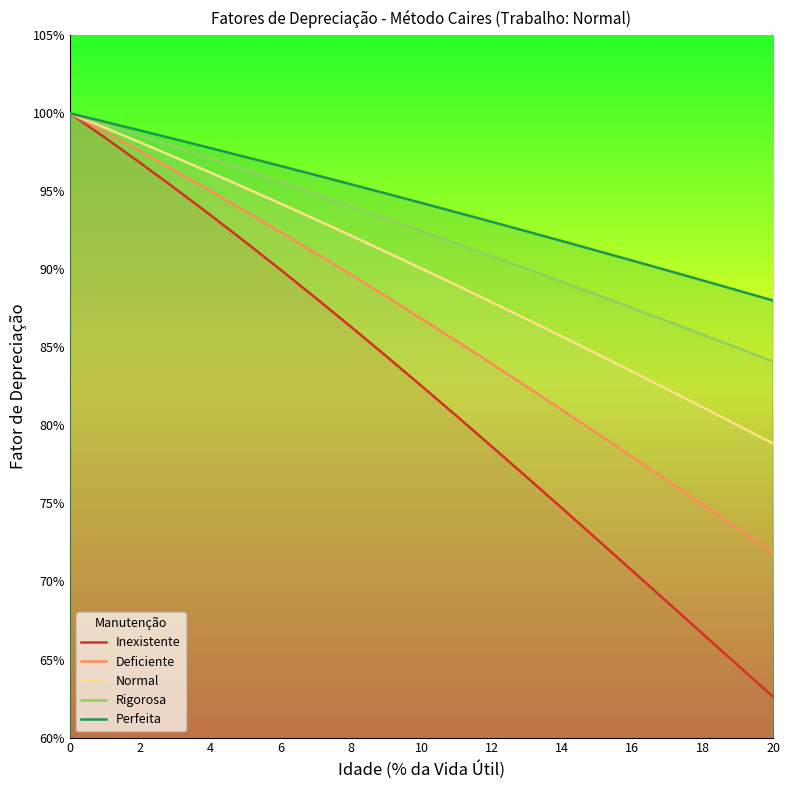

Which series has the largest total across all categories?

Perfeita